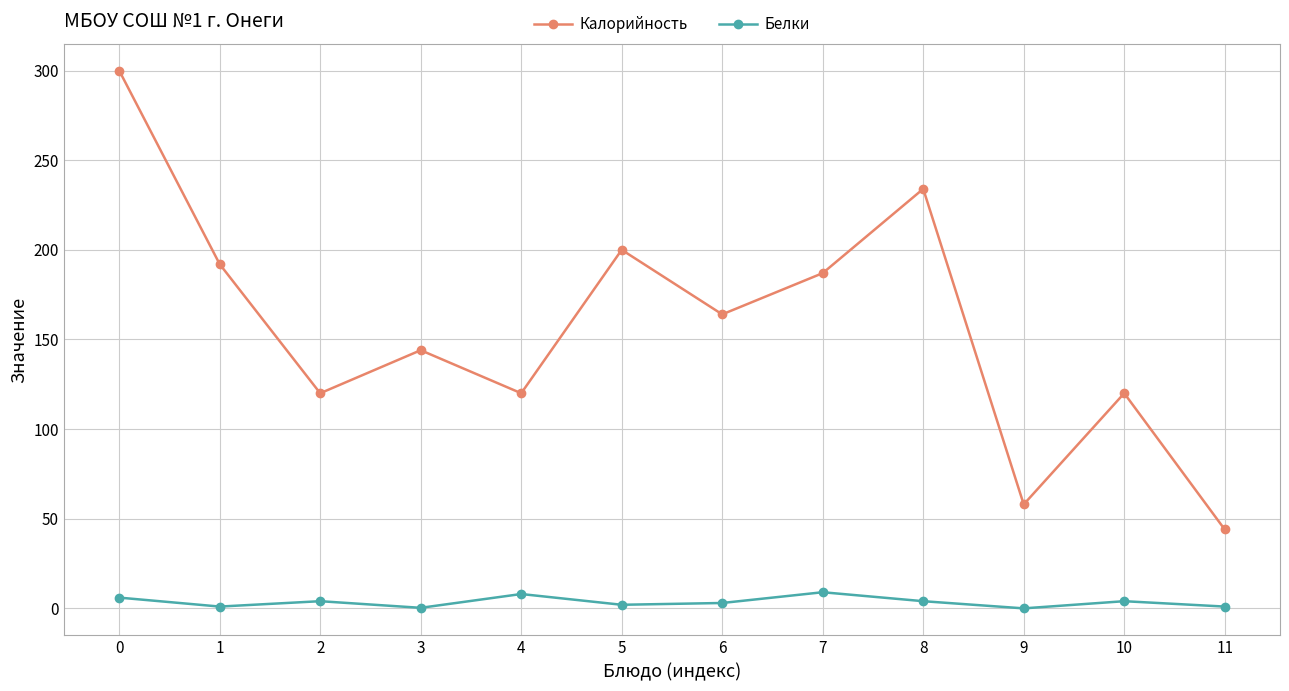

Where is the first local maximum for Калорийность?

3